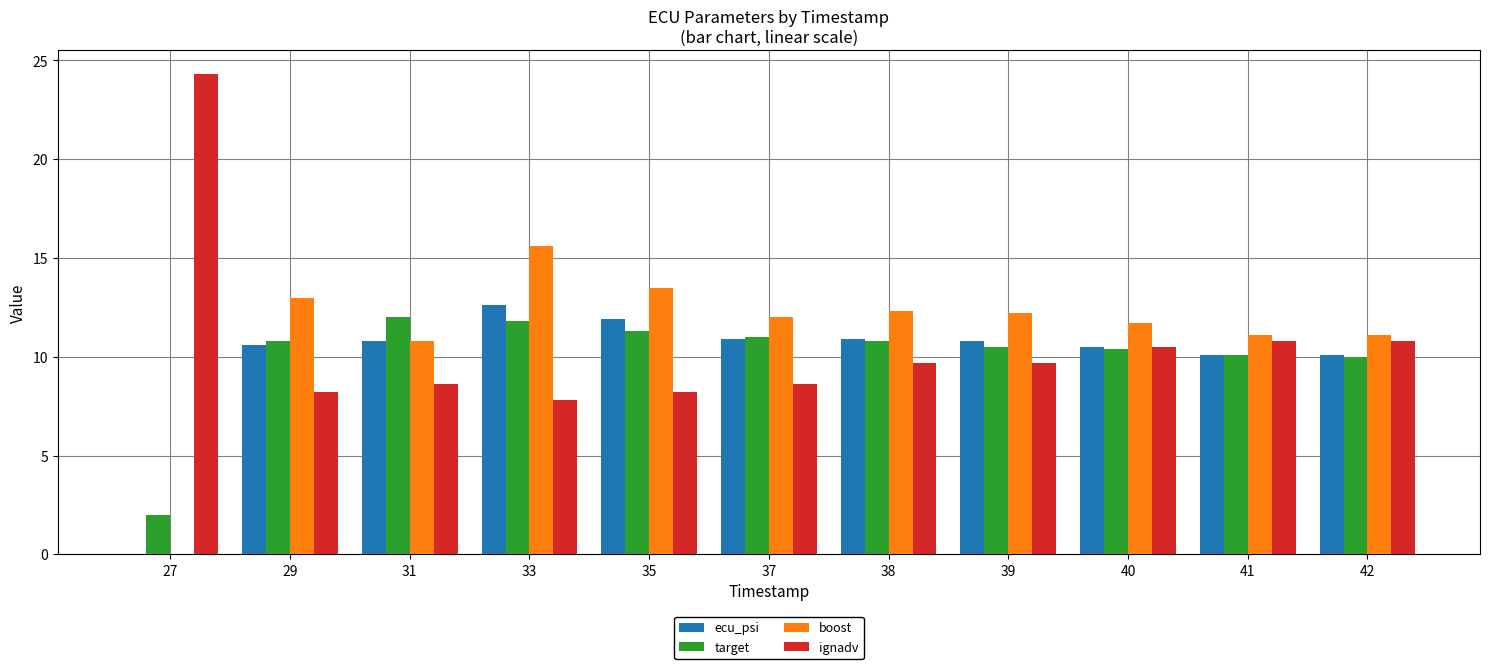

What is the total value across all series at 33?

47.8